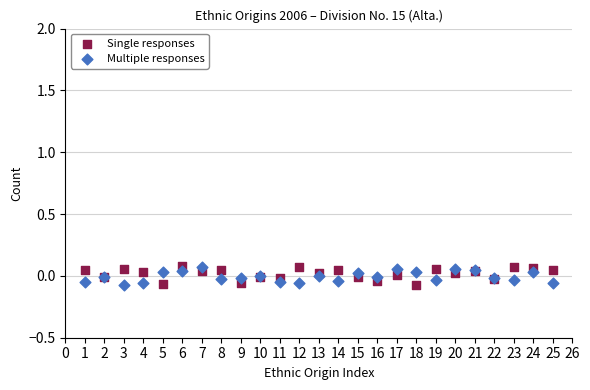

What is the X range (max minus min) for the scatter plot?

24.0